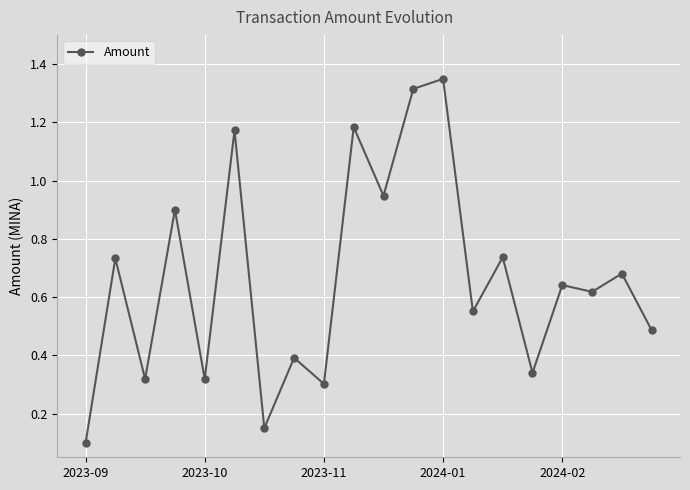

What is the sum of all values?

13.2